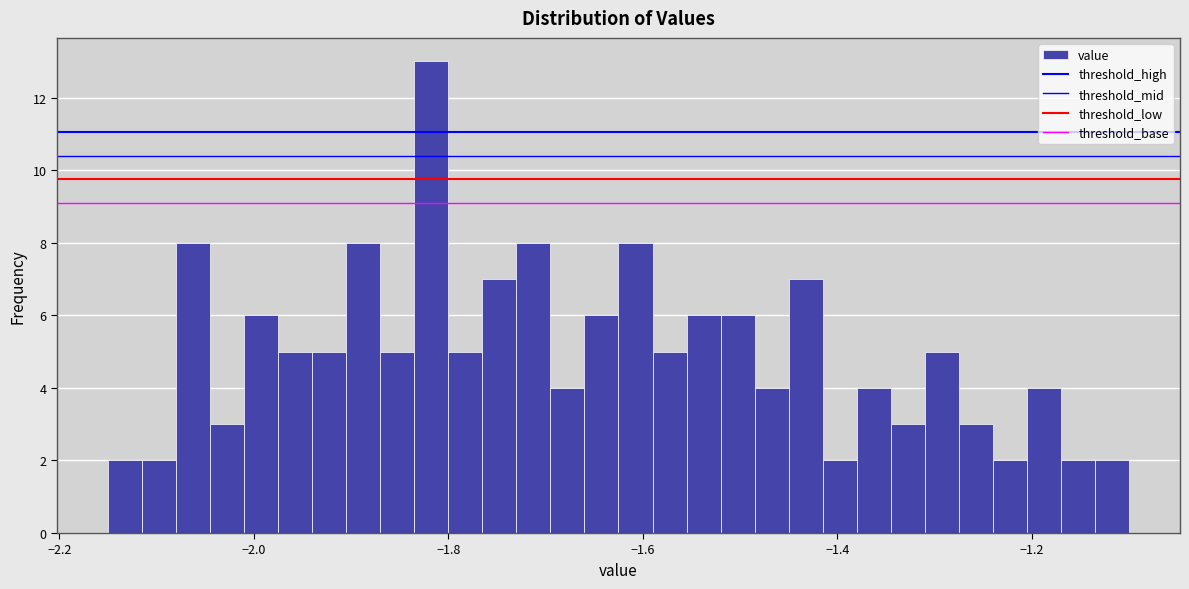

Around what value on the x-axis is the tallest bar? Give the approximate position of its centre, as read against the axis.

-1.82